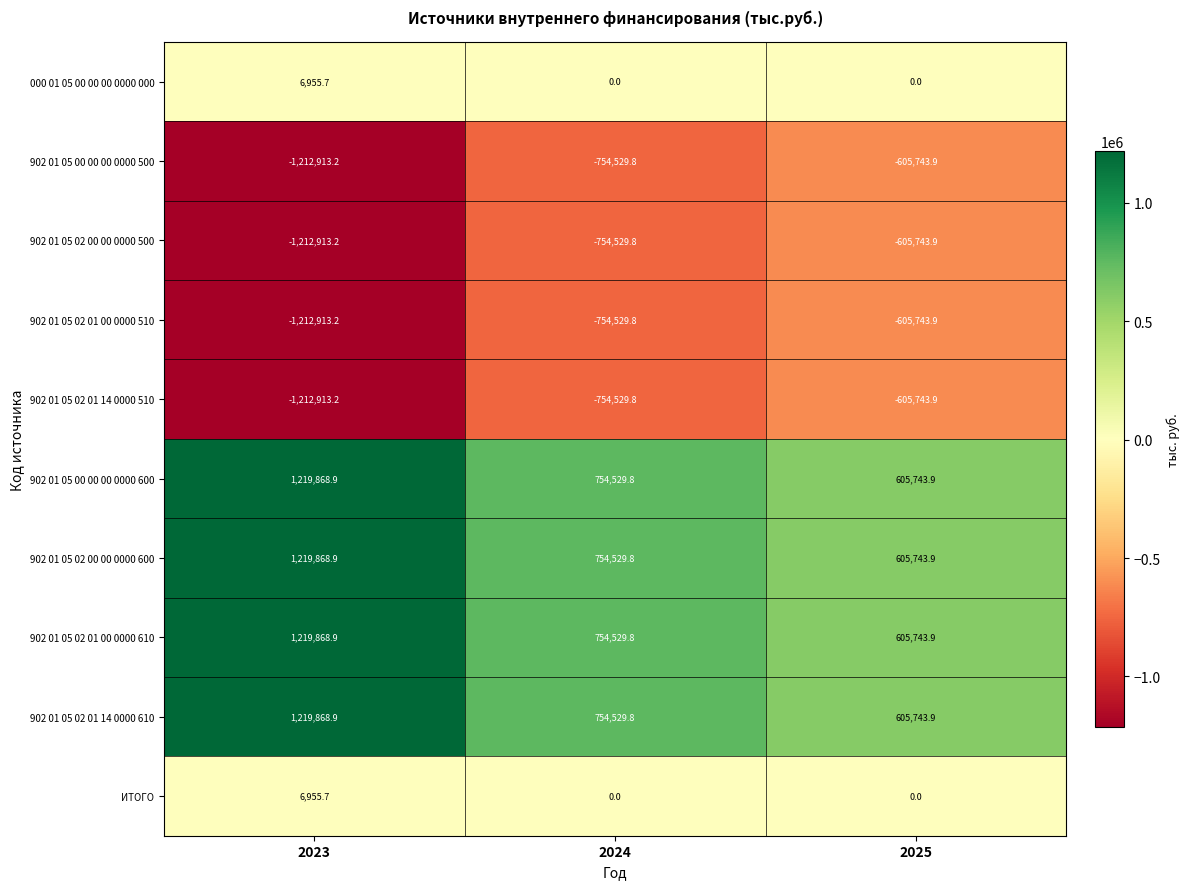

How many series are shown in this chart?

10